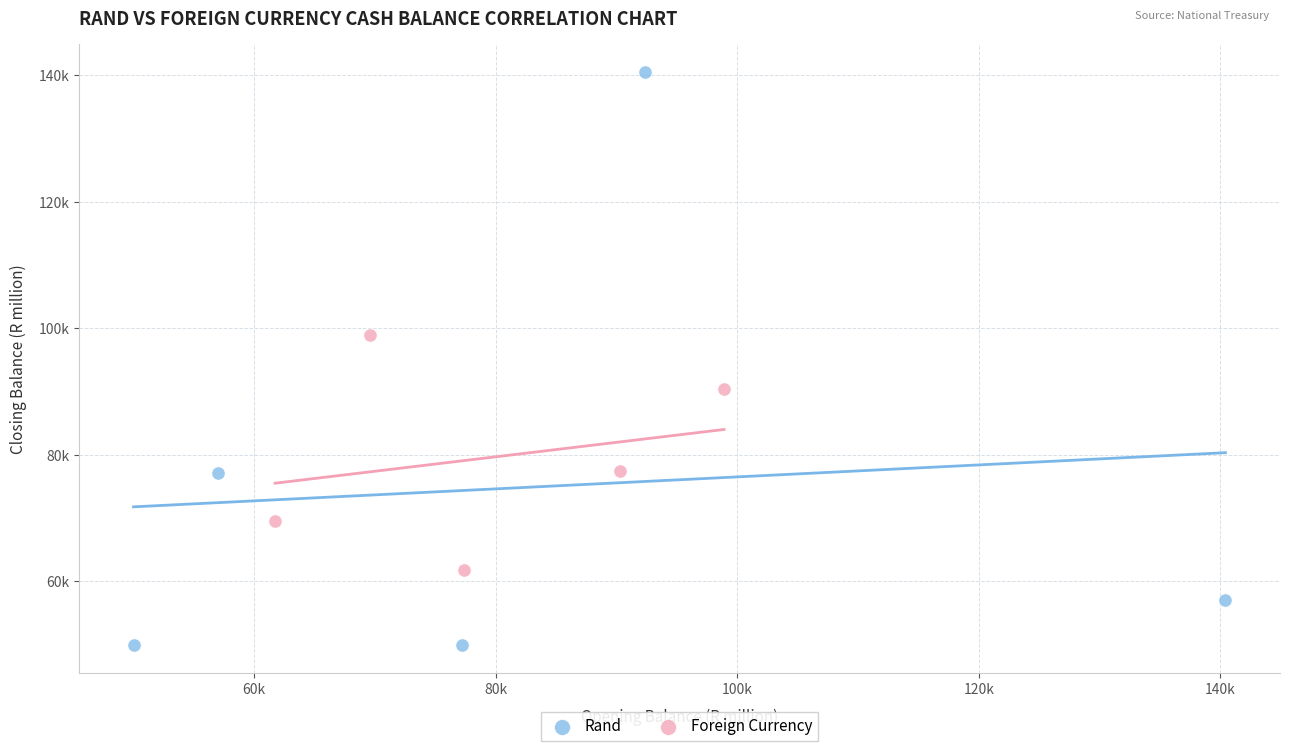

Which series contains the lowest Y value?

Rand